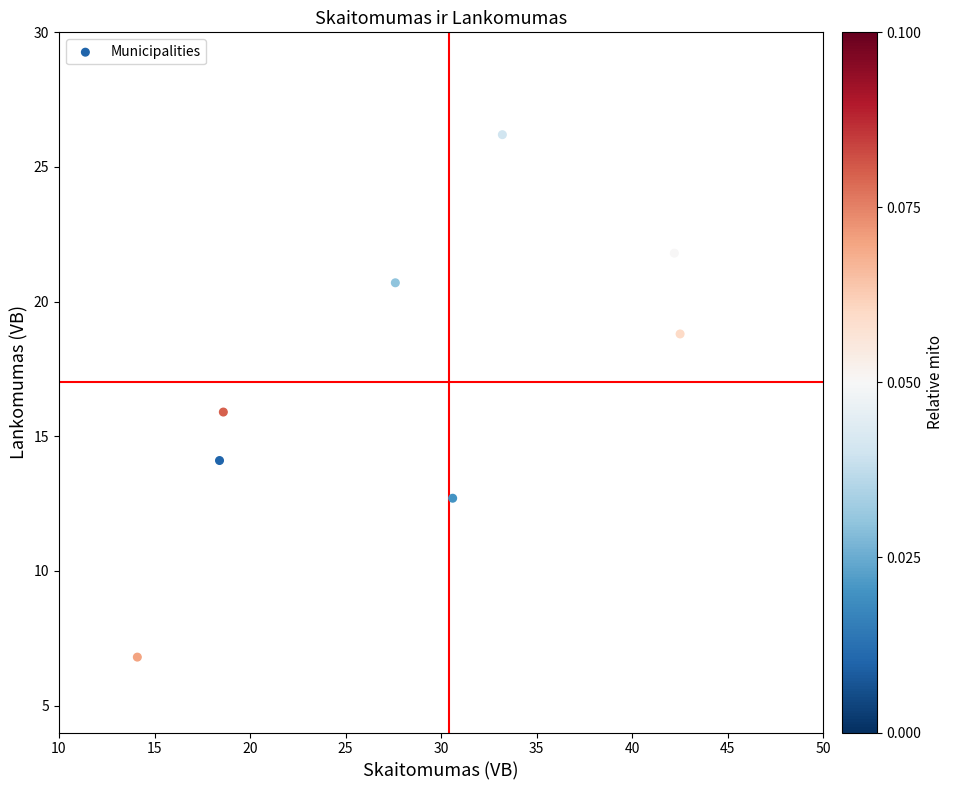

What is the average X value?

28.4